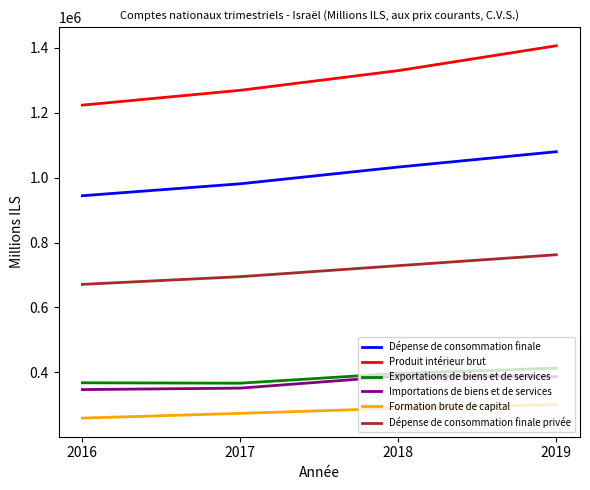

What is the sum of all Dépense de consommation finale values?

4038055.9